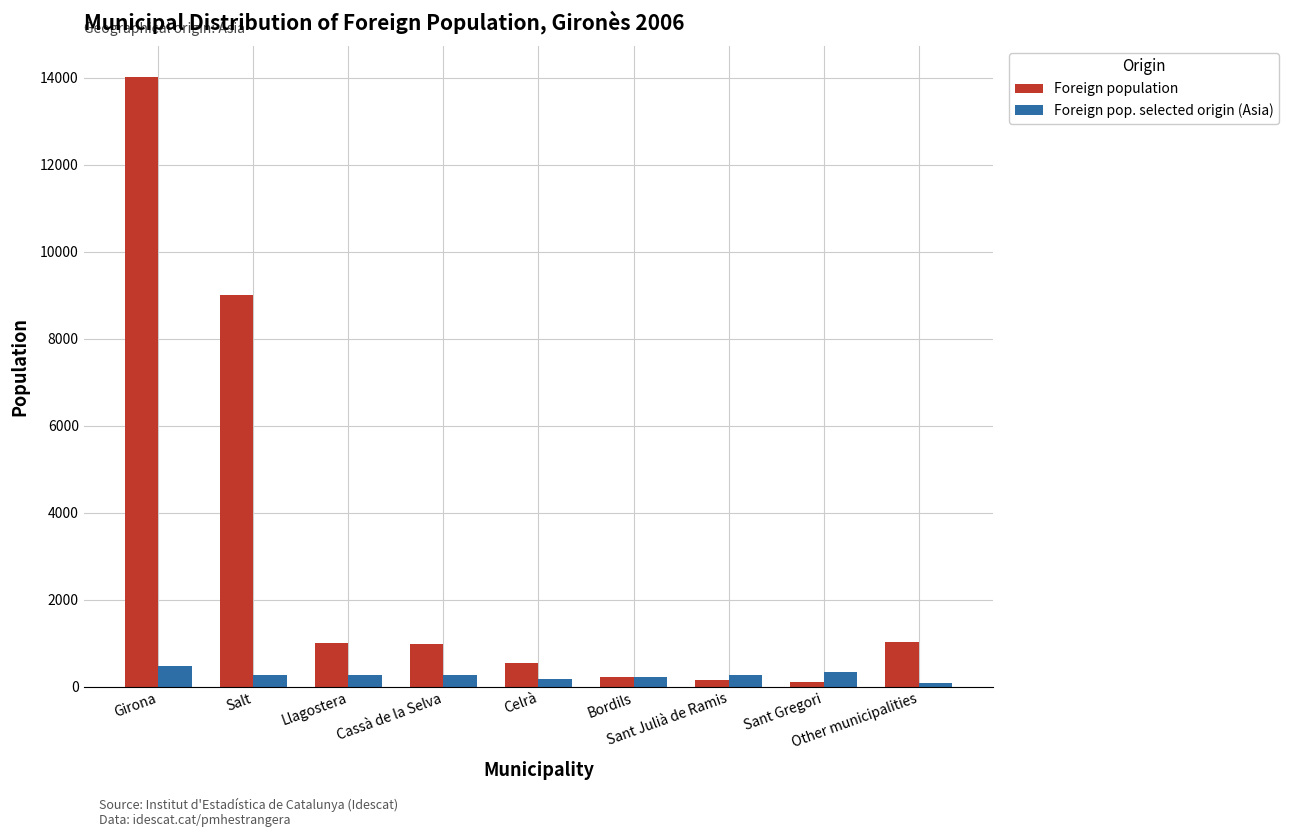

What is the difference between the maximum and minimum values in the Foreign pop. selected origin (Asia) series?

402